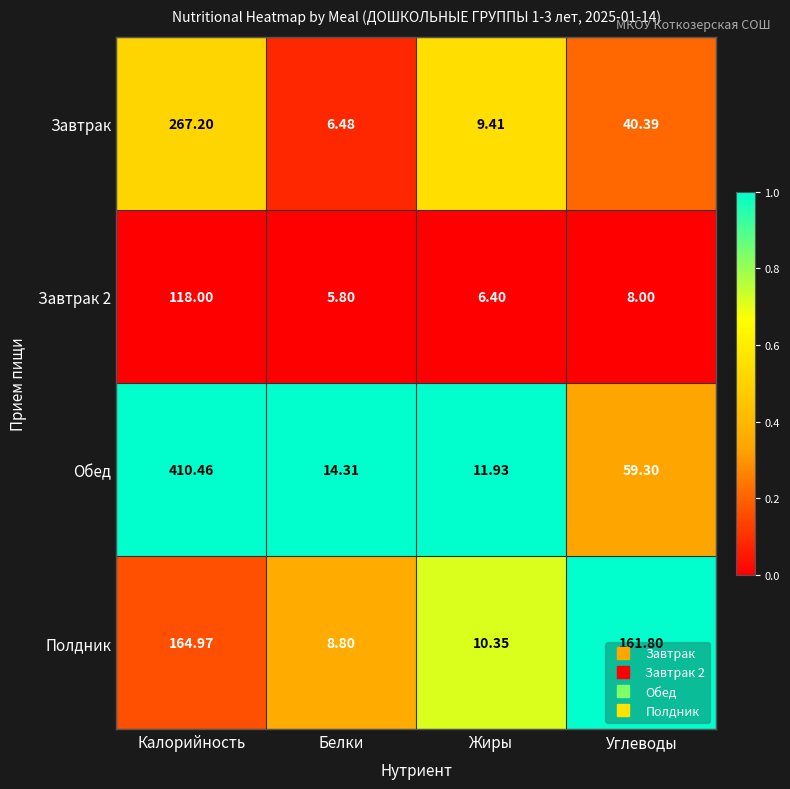

List the labels in order of Полдник value, largest first.

Калорийность, Углеводы, Жиры, Белки